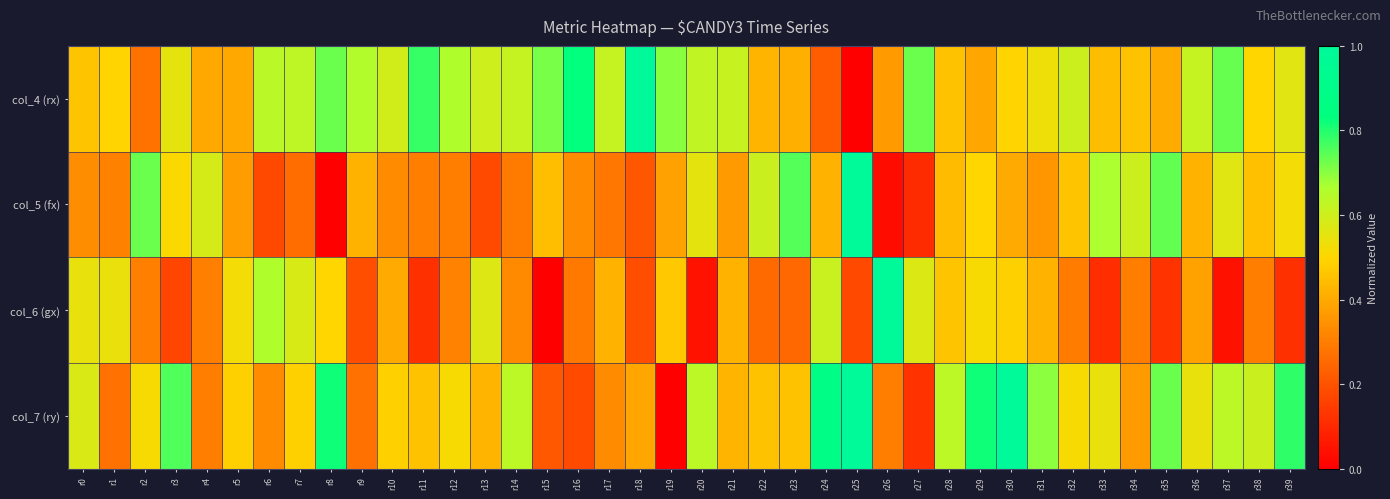

Which series has the widest spread of values?

col_4 (rx)